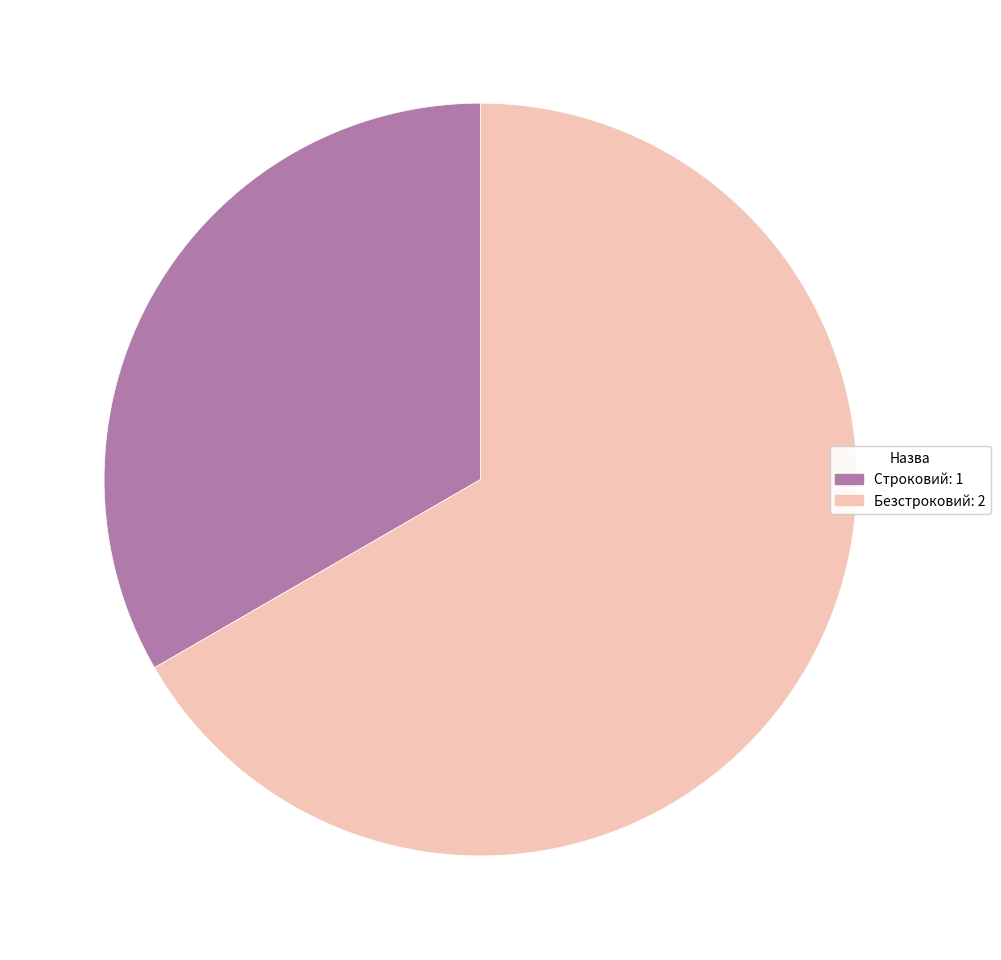

Does Безстроковий represent more than half of the total?

Yes